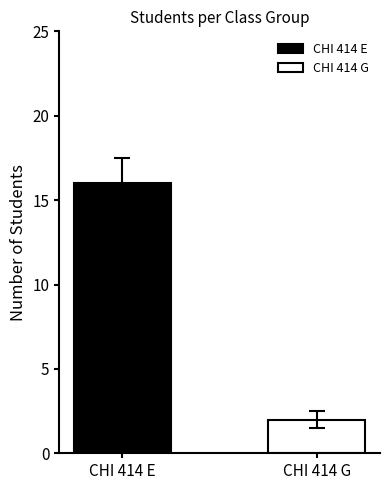

List the series in order of their peak value, highest first.

CHI 414 E, CHI 414 G